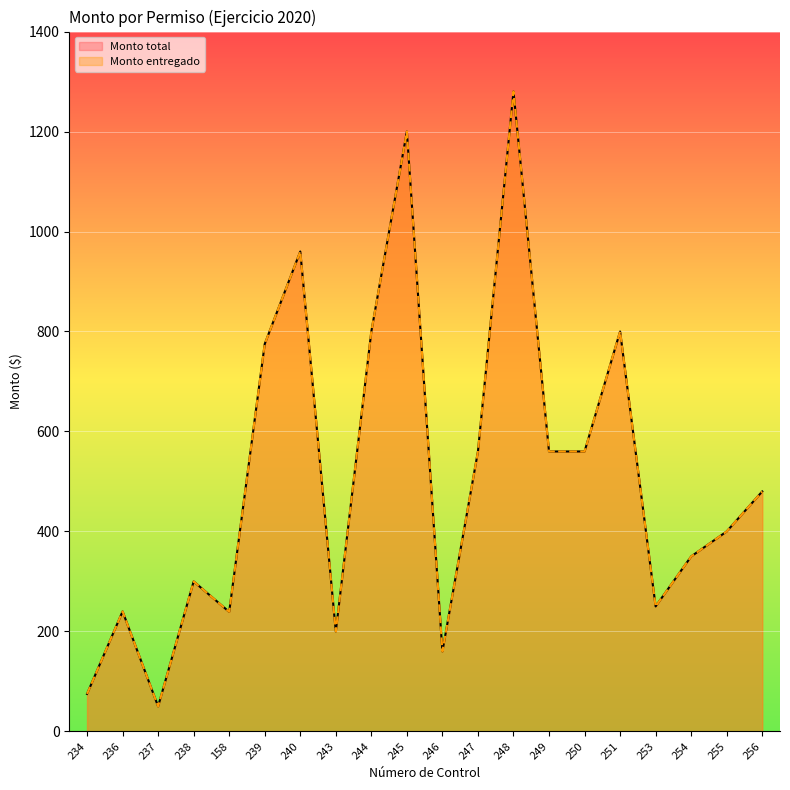

What is the difference between the maximum and minimum values in the Monto entregado series?

1230.0